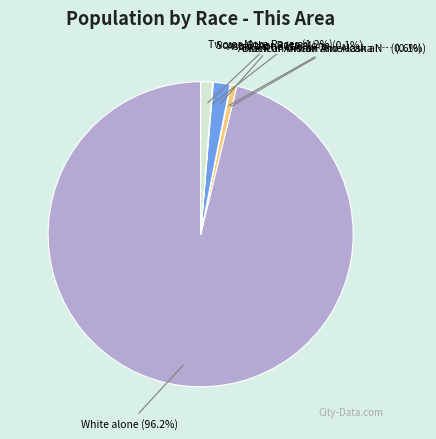

Is there a majority slice in this chart?

Yes